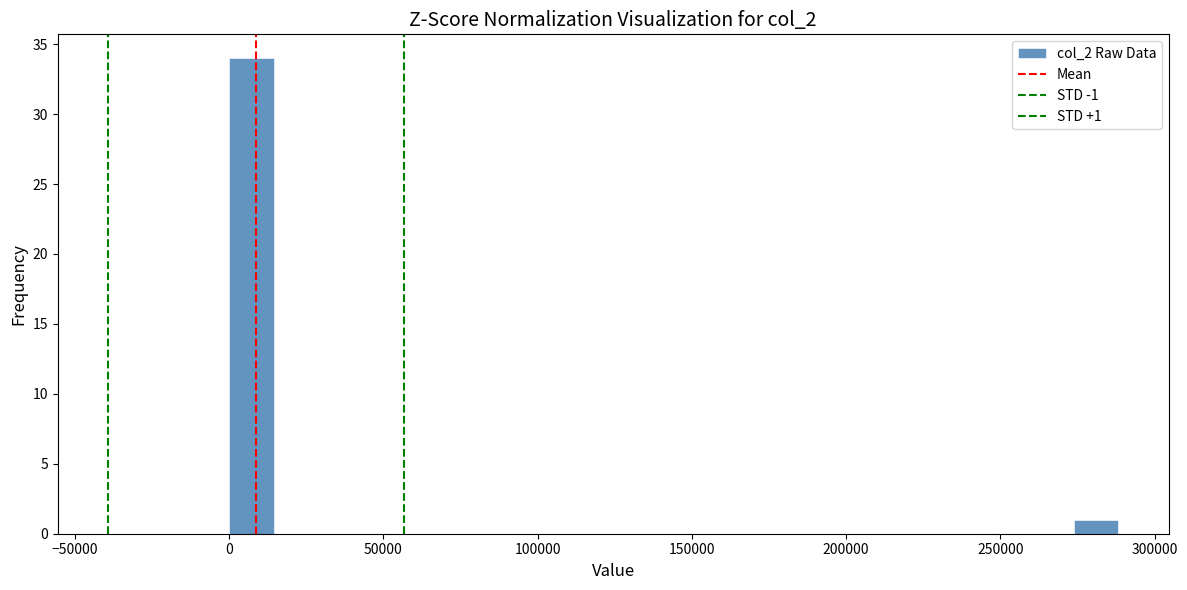

Around what value on the x-axis is the tallest bar? Give the approximate position of its centre, as read against the axis.

5000